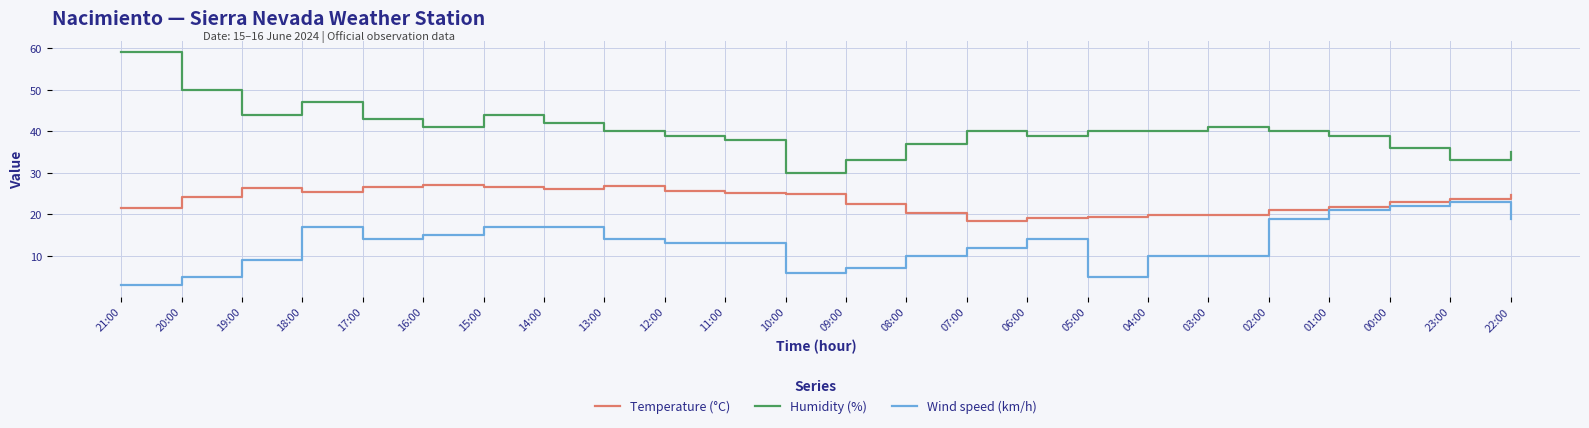

What is the difference between the Wind speed (km/h) values at 05:00 and 15:00?

12.0